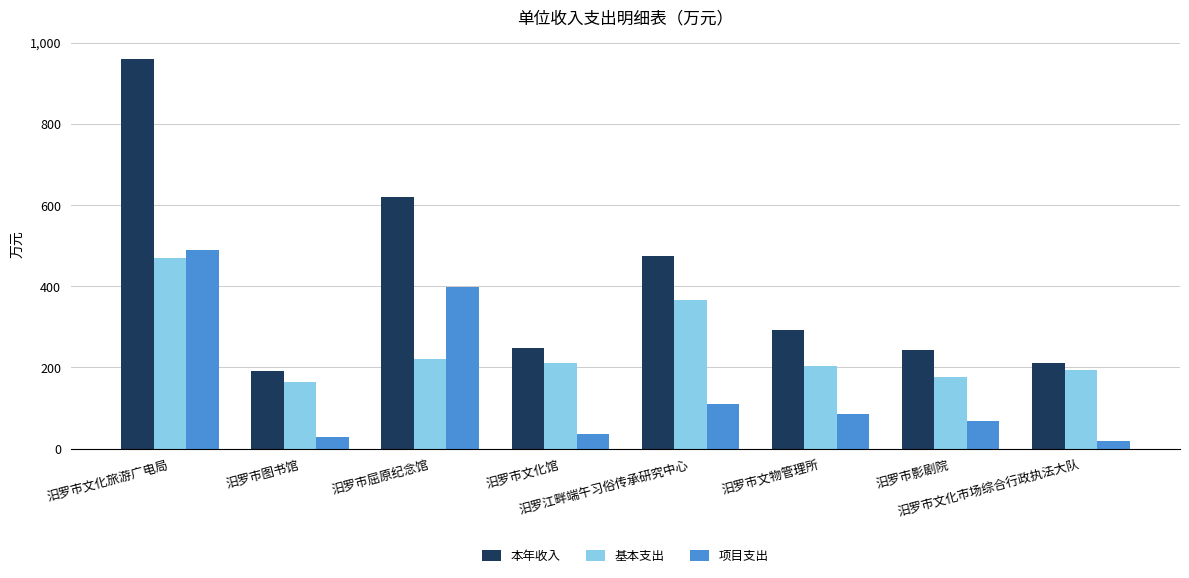

What are all the series names shown in the legend?

本年收入, 基本支出, 项目支出